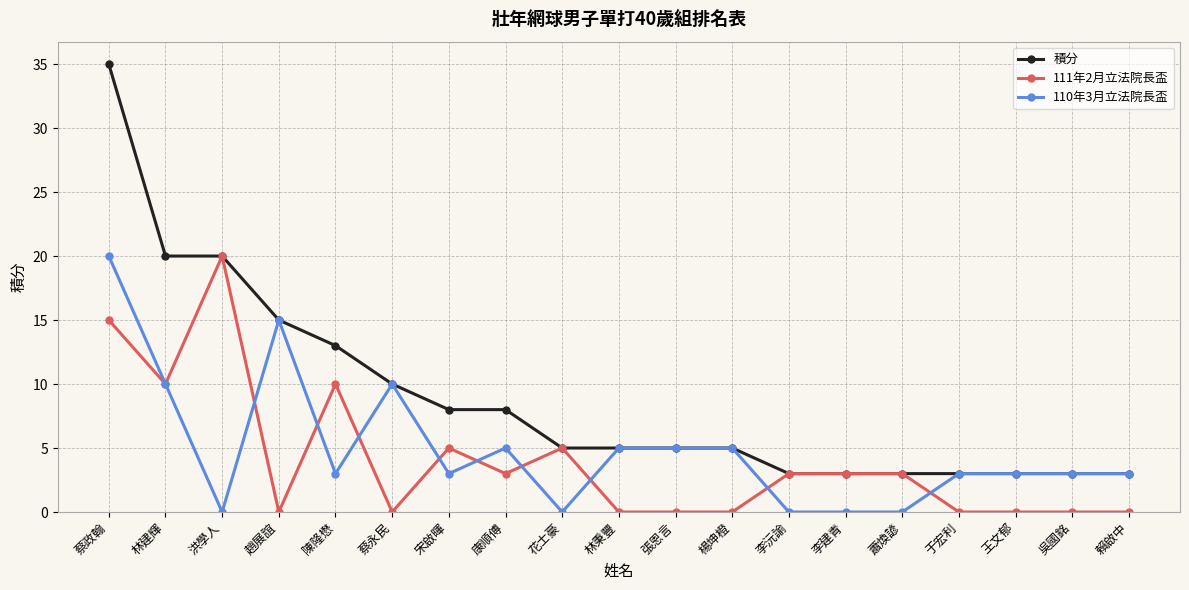

What is the label of the 18th point from the left?

吳國銘